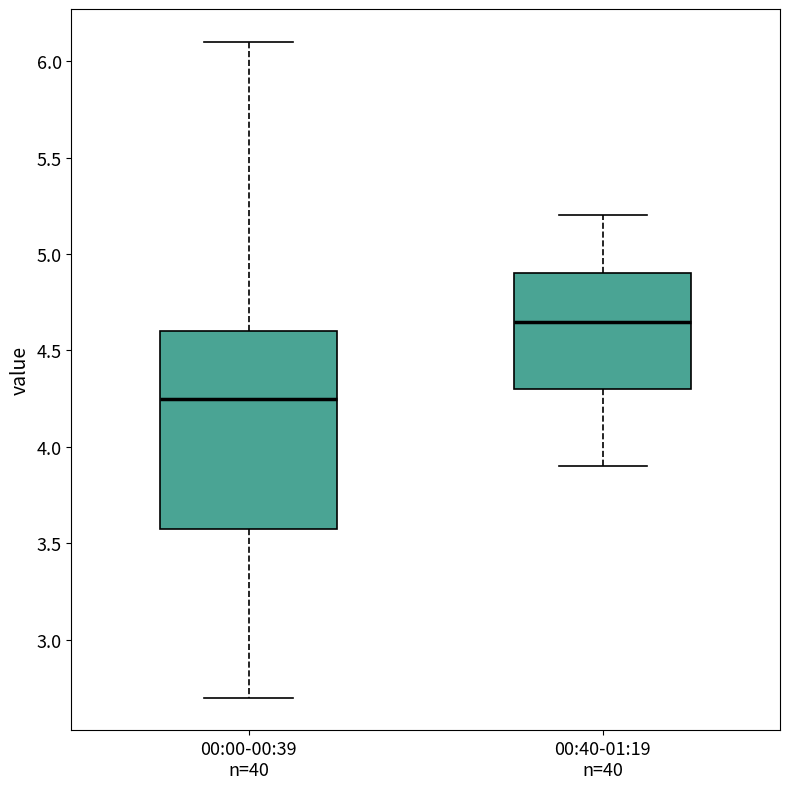

Reading left to right, transcribe this box plot: for each box, give where its median line is, the range the box spans, and where its two whiskers end, as read against the y-axis. The values are not printed on the chart, so give them approximately, as read against the axis.

00:00-00:39 n=40: median 4.25, box 3.60 to 4.60, whiskers 2.70 to 6.10
00:40-01:19 n=40: median 4.65, box 4.30 to 4.90, whiskers 3.90 to 5.20